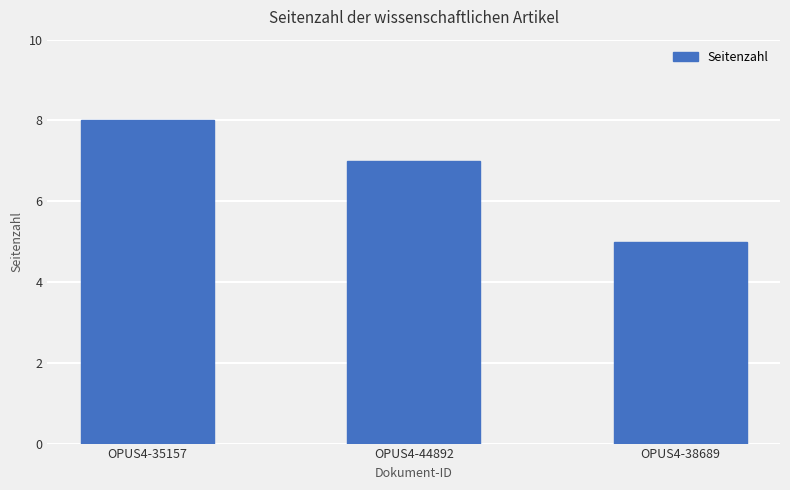

Reading left to right, what are all the values shown in this chart?

8	7	5